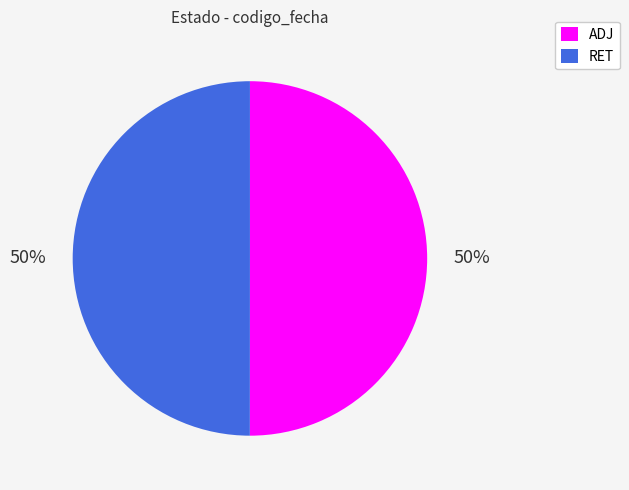

How many slices are in this pie chart?

2